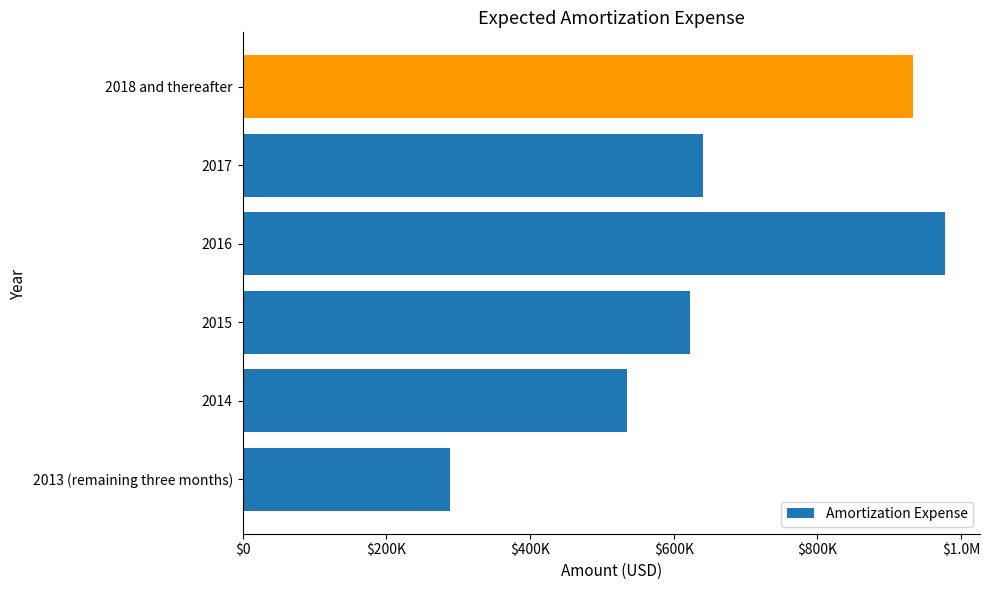

What is the difference between the maximum and minimum values?

689256